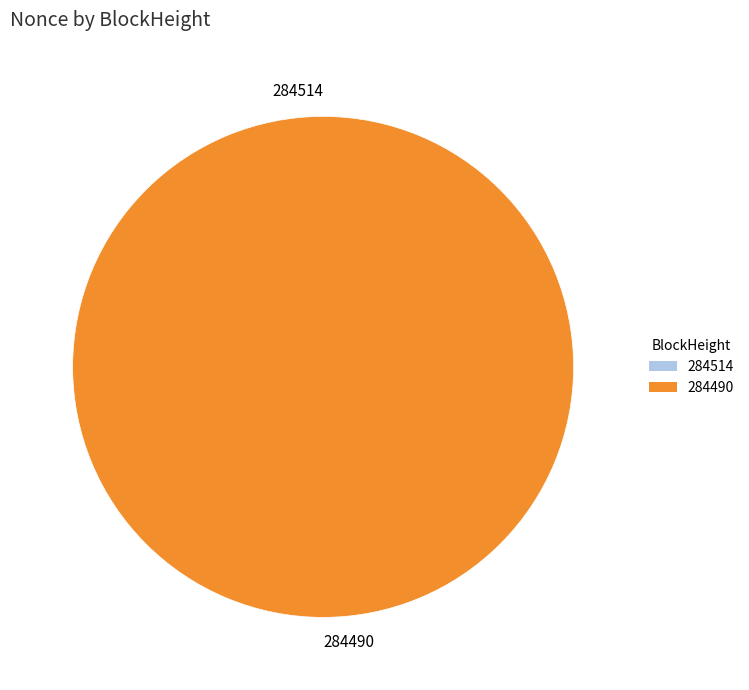

Which category accounts for the majority?

284490